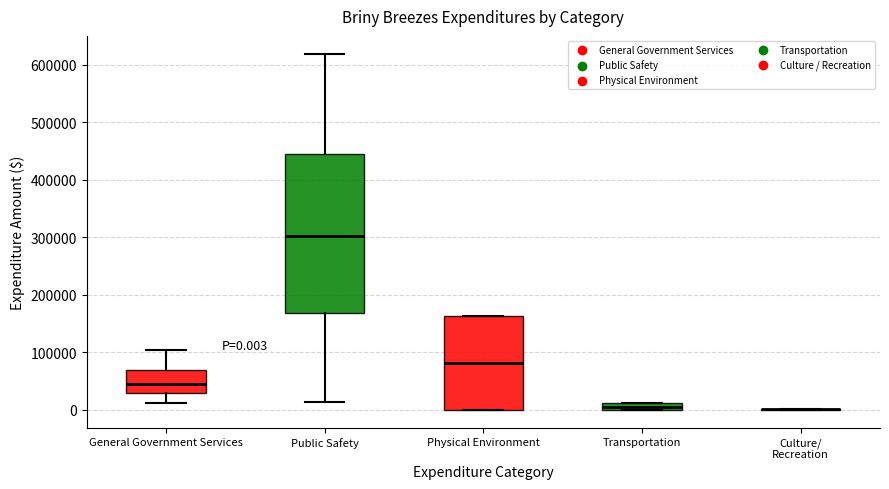

Which box is the tallest, from its lower edge to its upper edge?

Public Safety